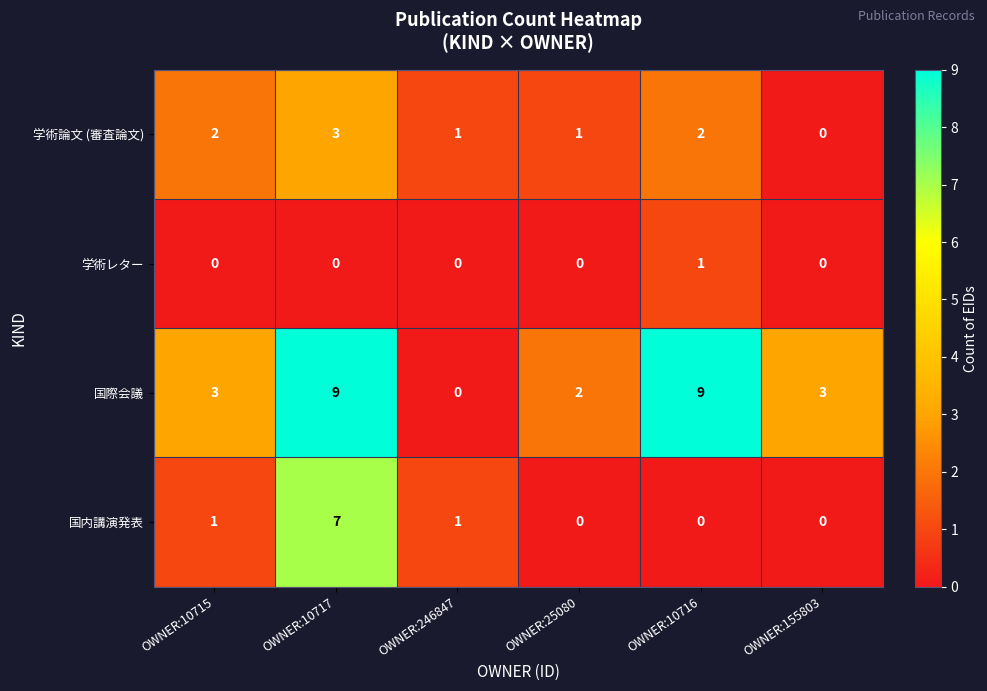

True or false: 学術論文 (審査論文) has a value of -1 at OWNER:155803.

False